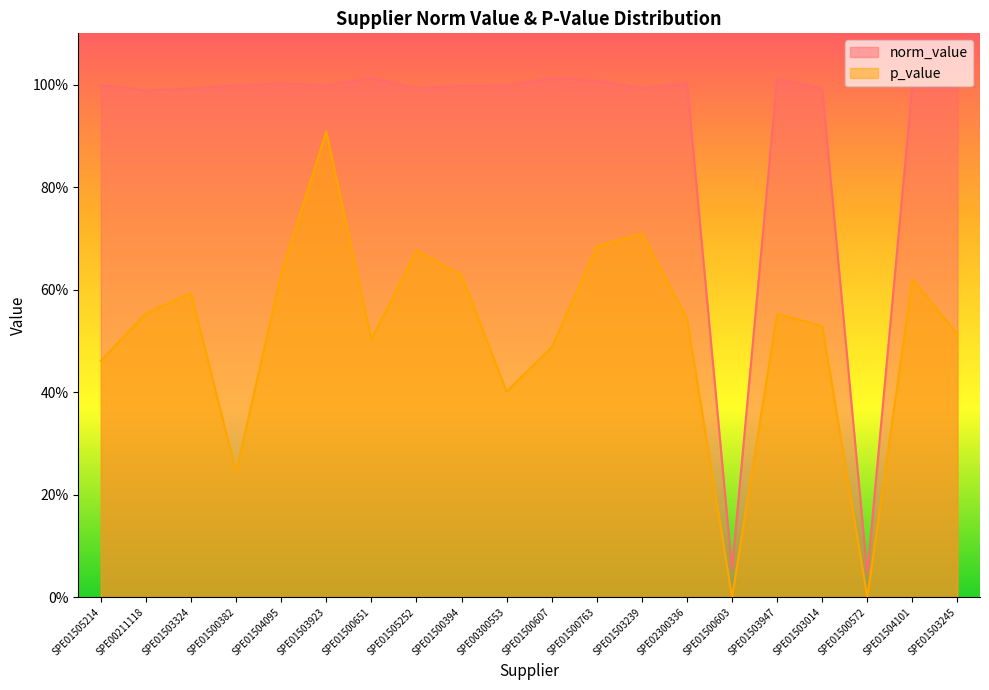

Which series has the largest range (max minus min)?

norm_value